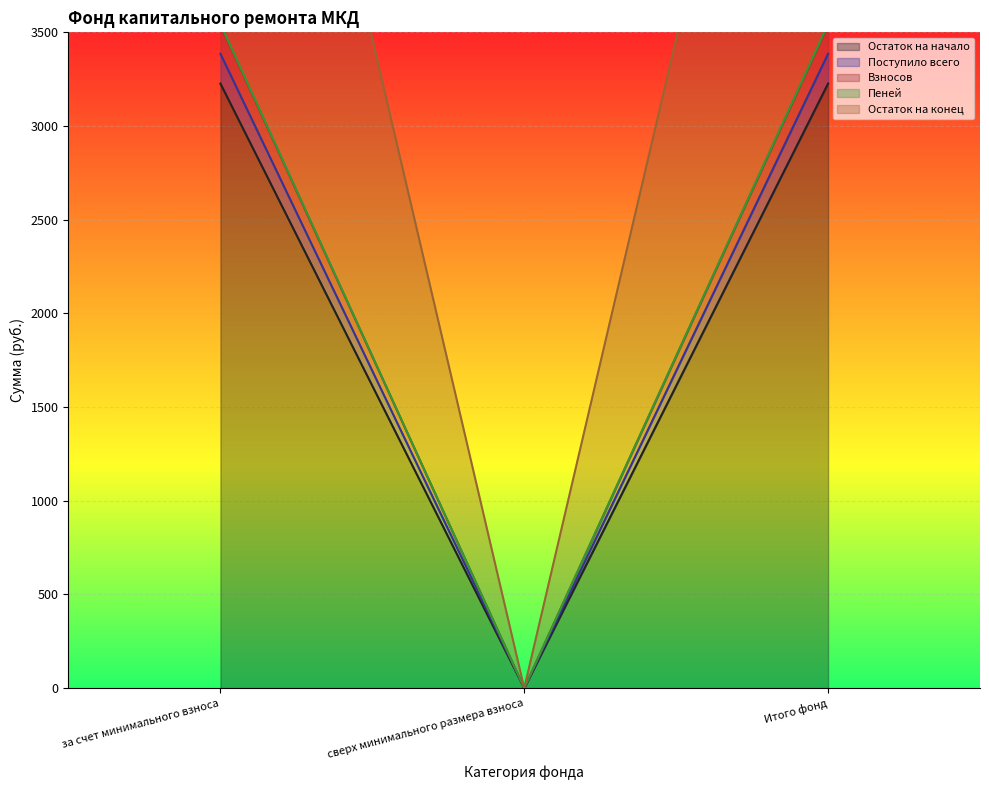

What value does the Остаток на начало series have at Итого фонд?

3226.6